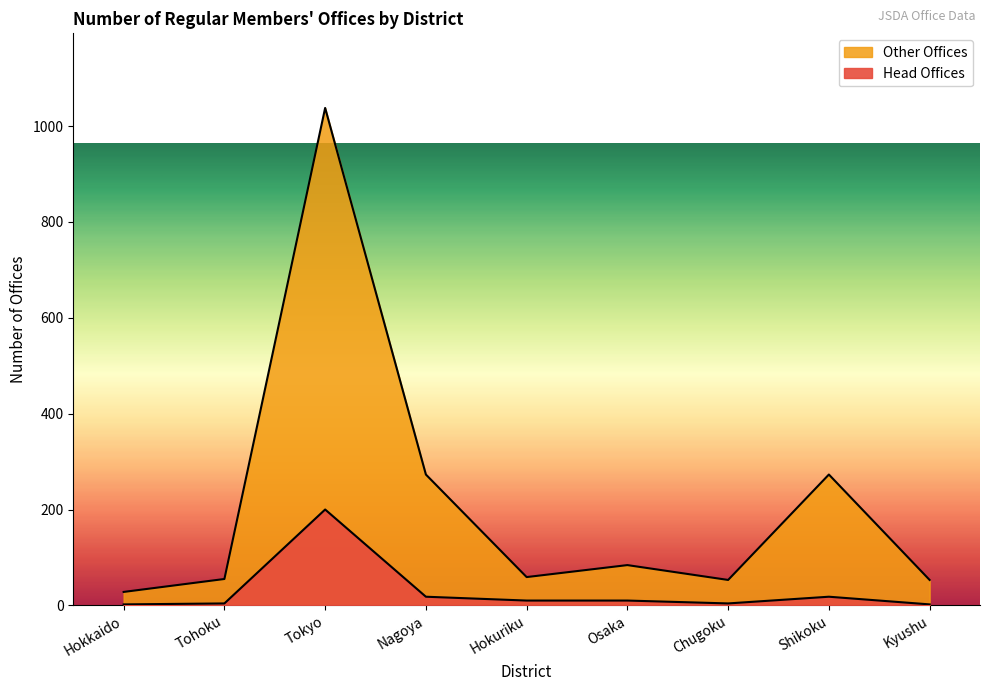

True or false: Head Offices and Other Offices intersect in this chart.

False